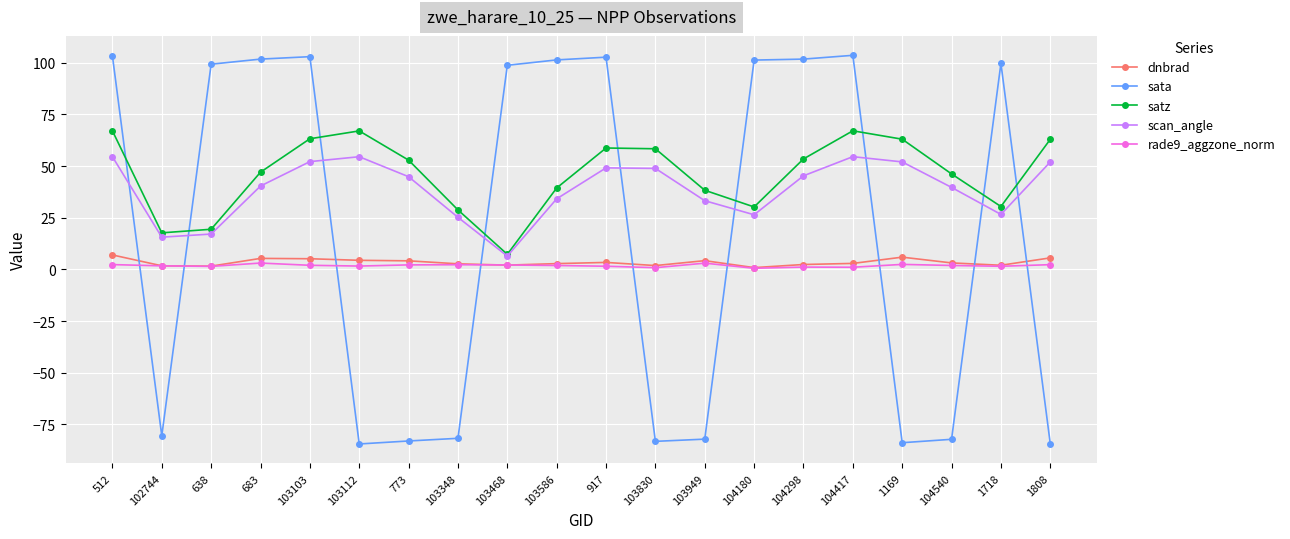

After their last crossing, which series has the higher values: rade9_aggzone_norm or sata?

rade9_aggzone_norm